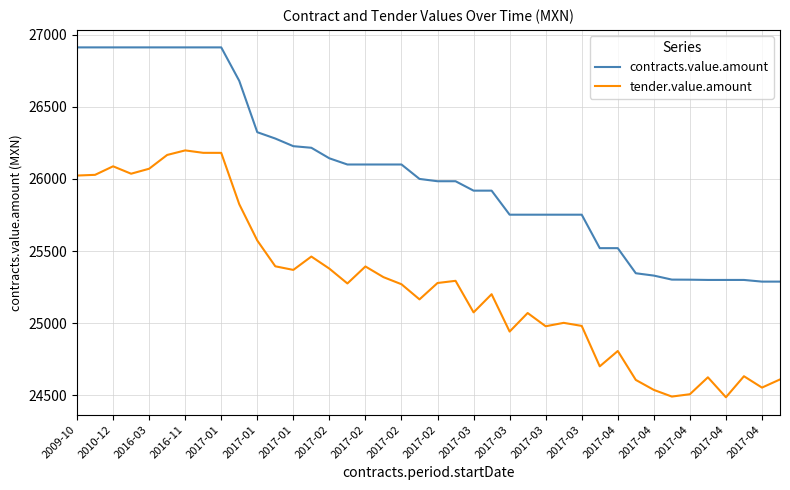

At which label does contracts.value.amount reach its minimum?

38